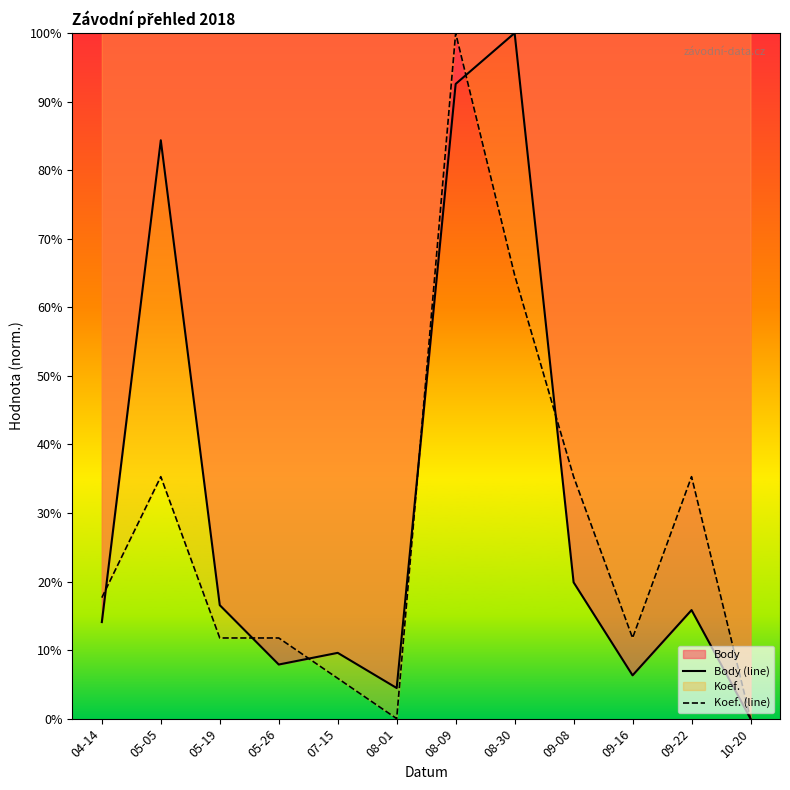

What is the value of the Body (line) point at the 10th from the left?

6.3